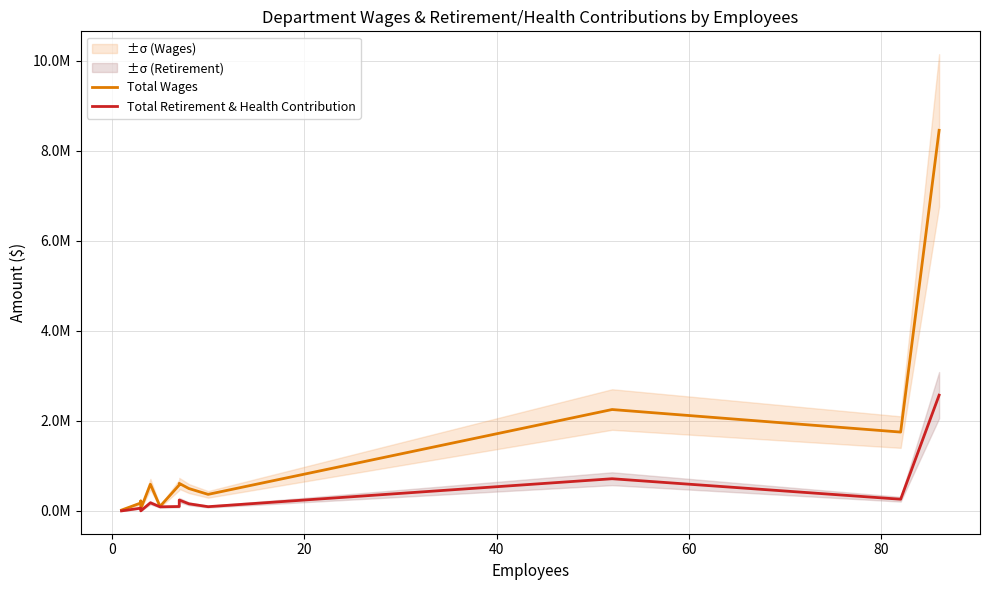

How many lines are shown in the chart?

2